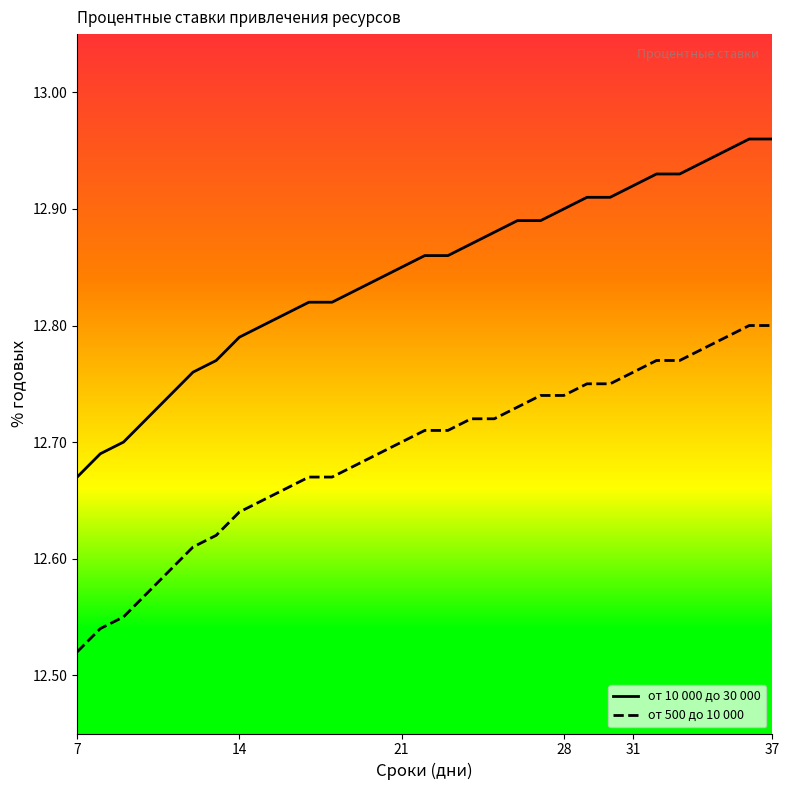

Which series has the widest spread of values?

от 10 000 до 30 000